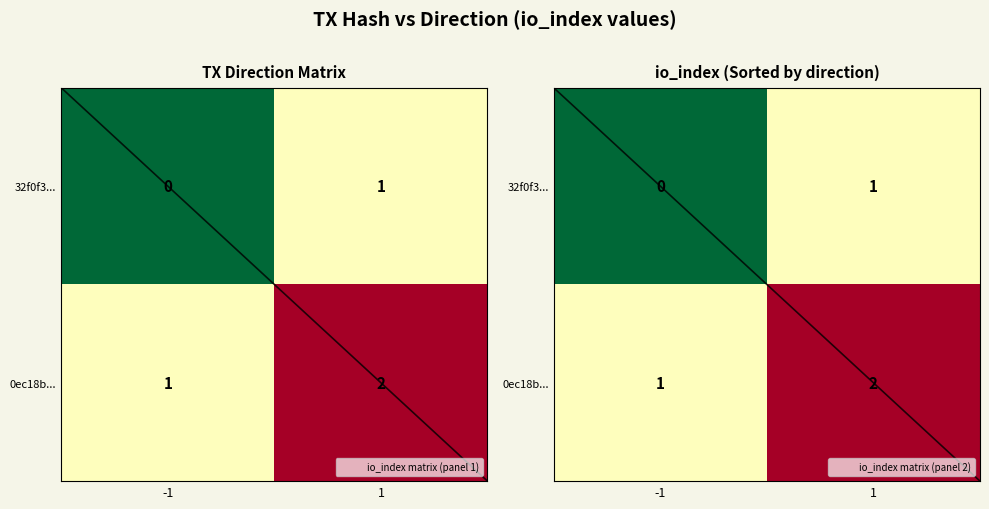

What is the total value across all series at -1?

1